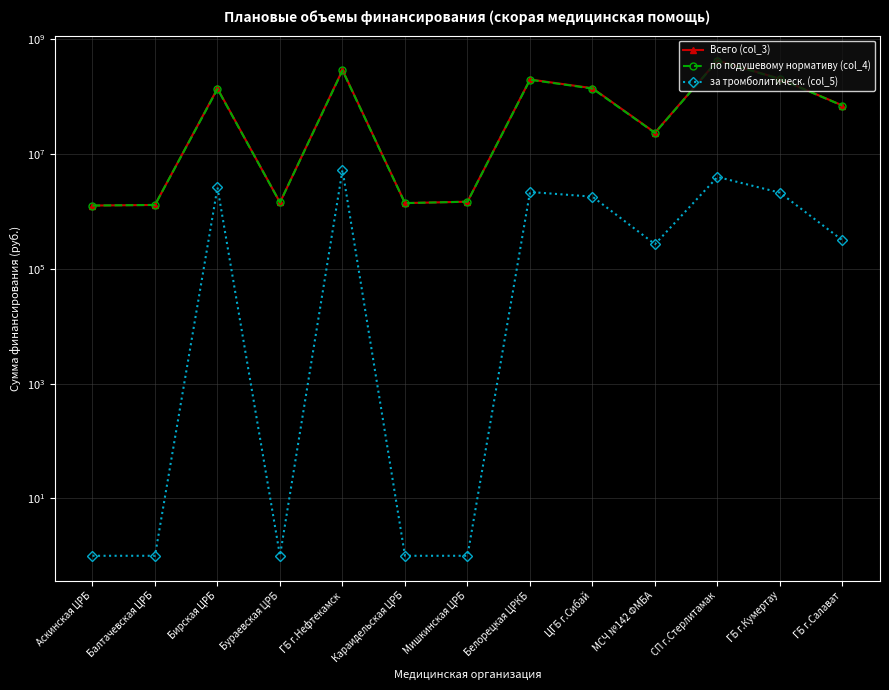

True or false: Всего (col_3) and по подушевому нормативу (col_4) cross at least once.

False